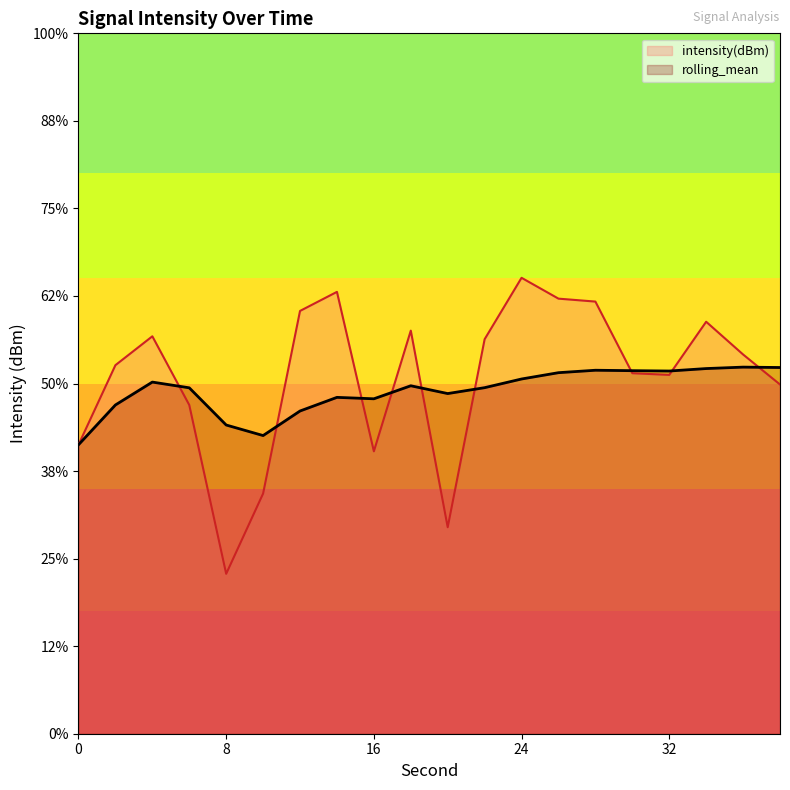

Does the chart have visible grid lines?

No